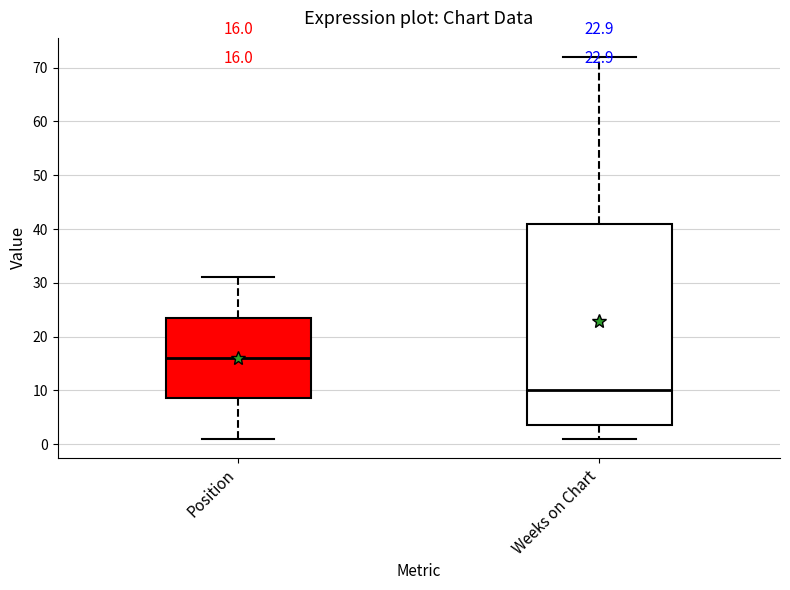

Which box's median line is the highest?

Position